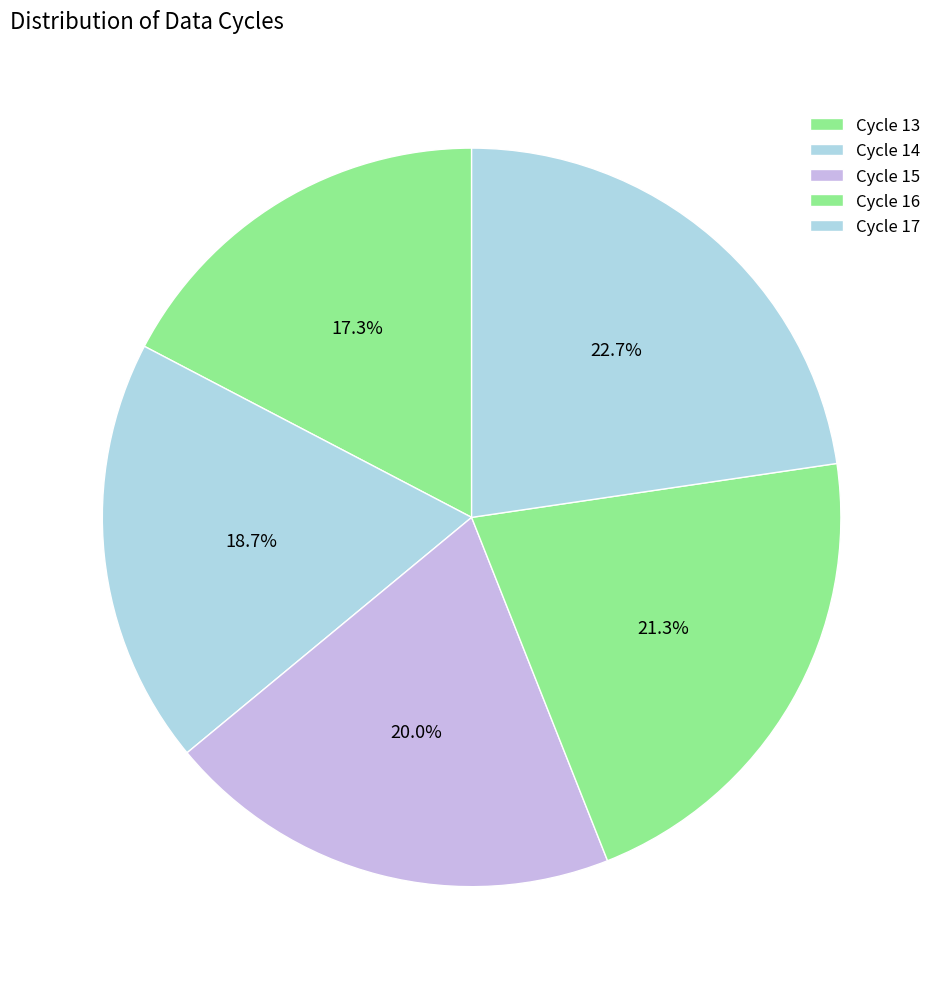

How many slices are in this pie chart?

5